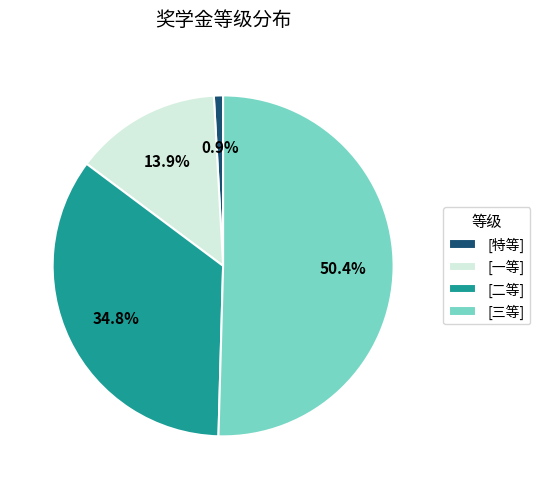

Approximately how many times larger is the value at [二等] compared to [特等]?

40.0